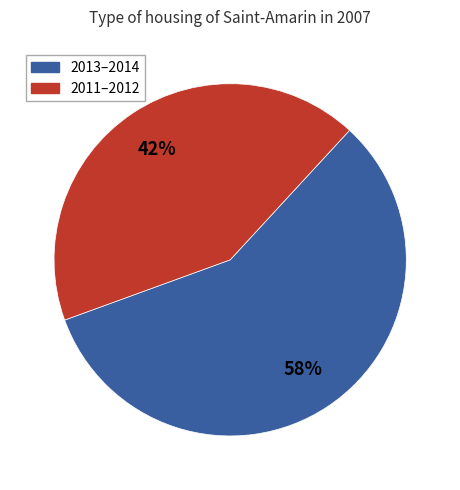

How many slices are in this pie chart?

2